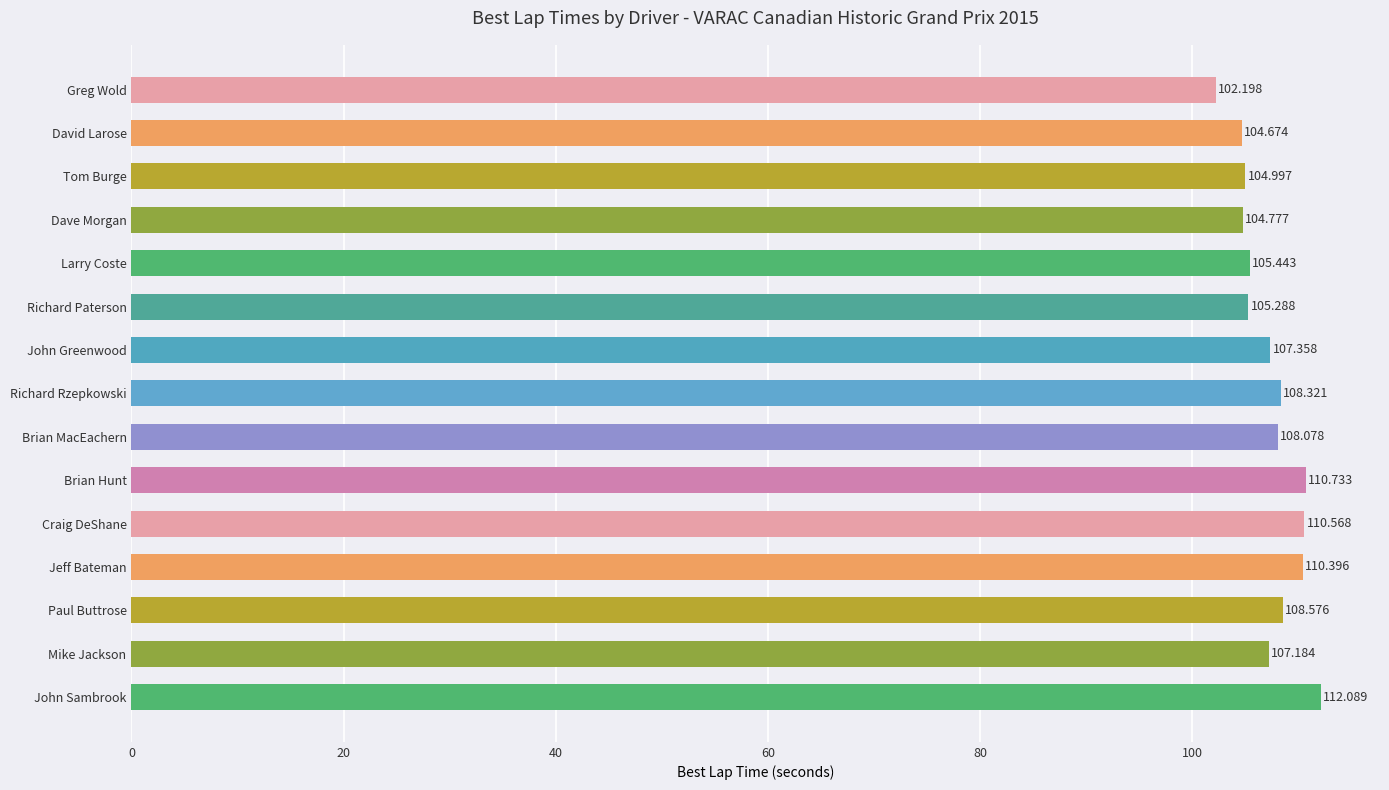

Rank the categories by value from lowest to highest.

Greg Wold, David Larose, Dave Morgan, Tom Burge, Richard Paterson, Larry Coste, Mike Jackson, John Greenwood, Brian MacEachern, Richard Rzepkowski, Paul Buttrose, Jeff Bateman, Craig DeShane, Brian Hunt, John Sambrook